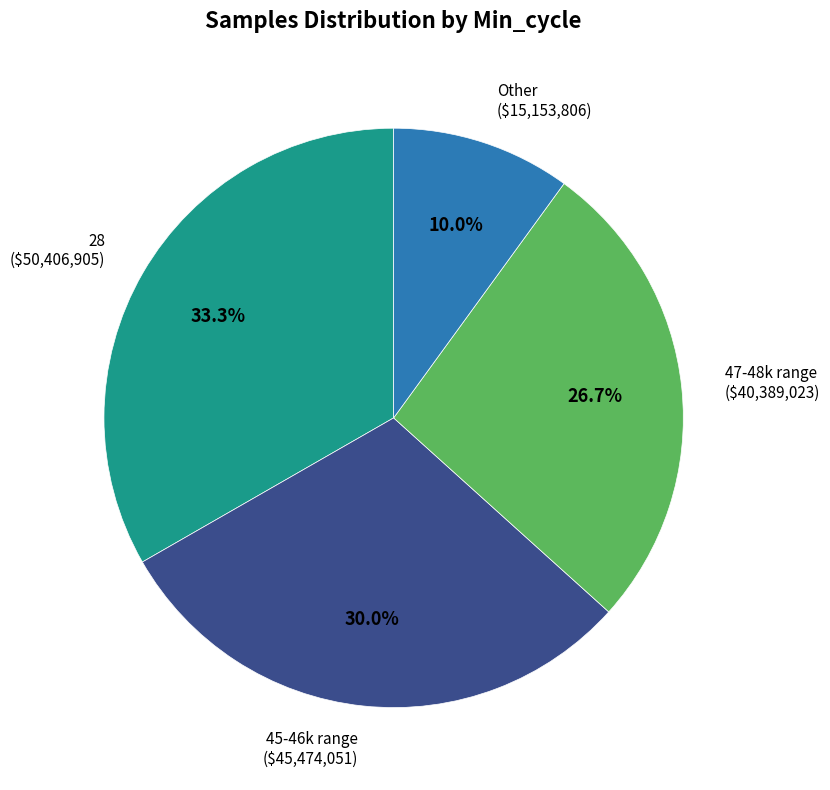

Is there any slice that represents more than half of the pie?

No